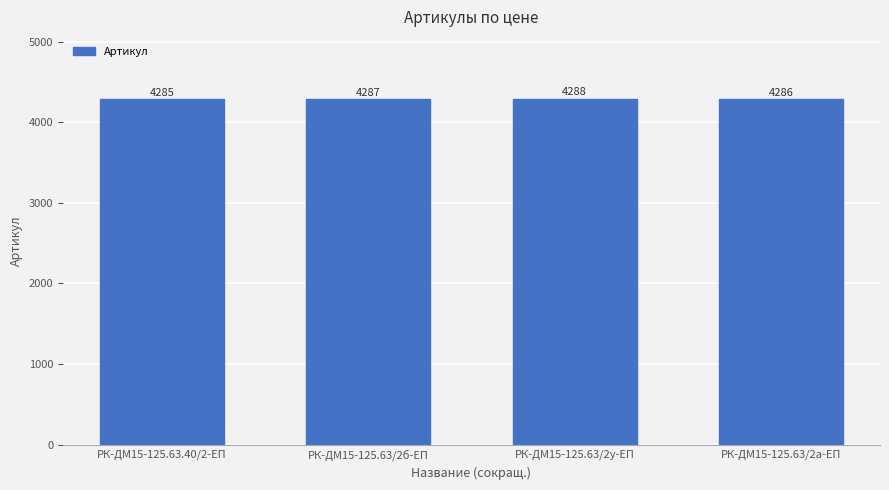

What is the sum of the values at РК-ДМ15-125.63/2б-ЕП and РК-ДМ15-125.63/2у-ЕП?

8575